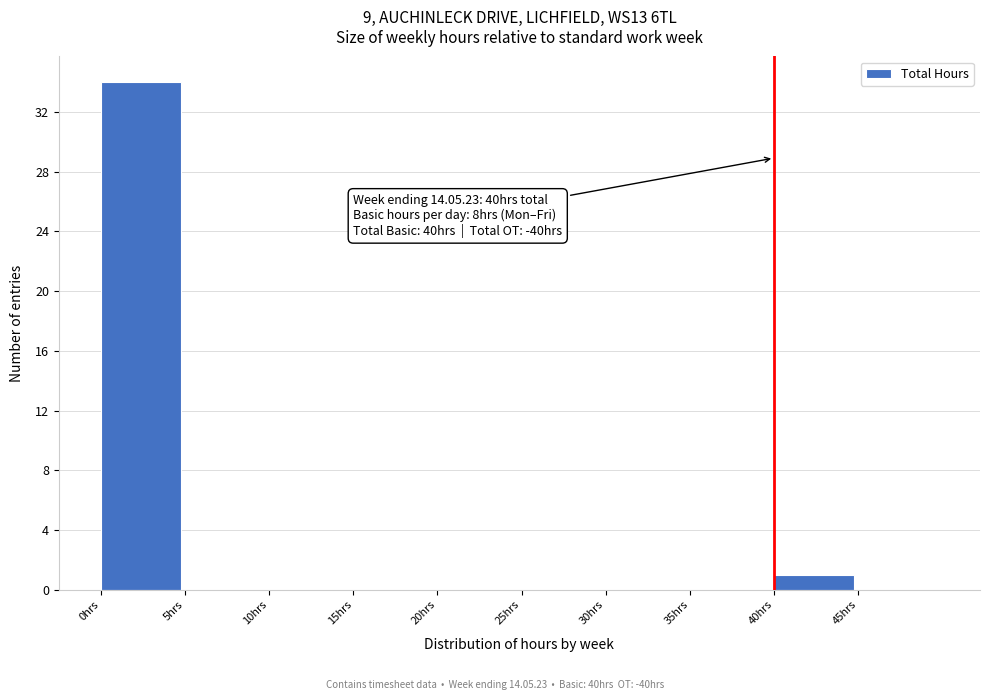

Over which range of the x-axis is the bar tallest?

0 to 5